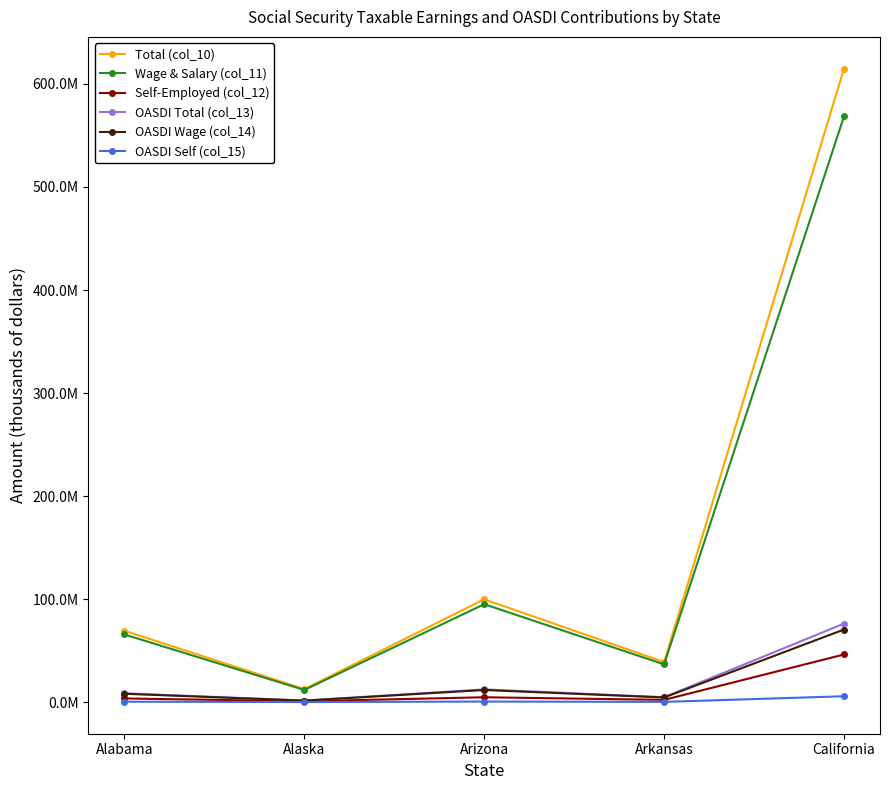

What are all the series names shown in the legend?

Total (col_10), Wage & Salary (col_11), Self-Employed (col_12), OASDI Total (col_13), OASDI Wage (col_14), OASDI Self (col_15)